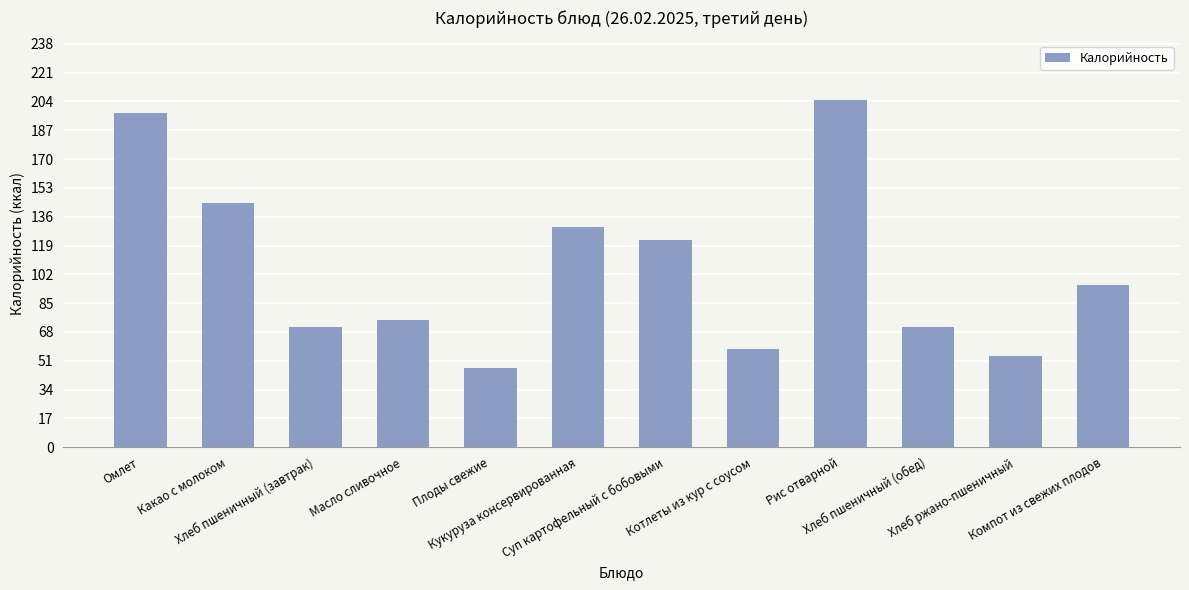

How many categories are shown in the chart?

12